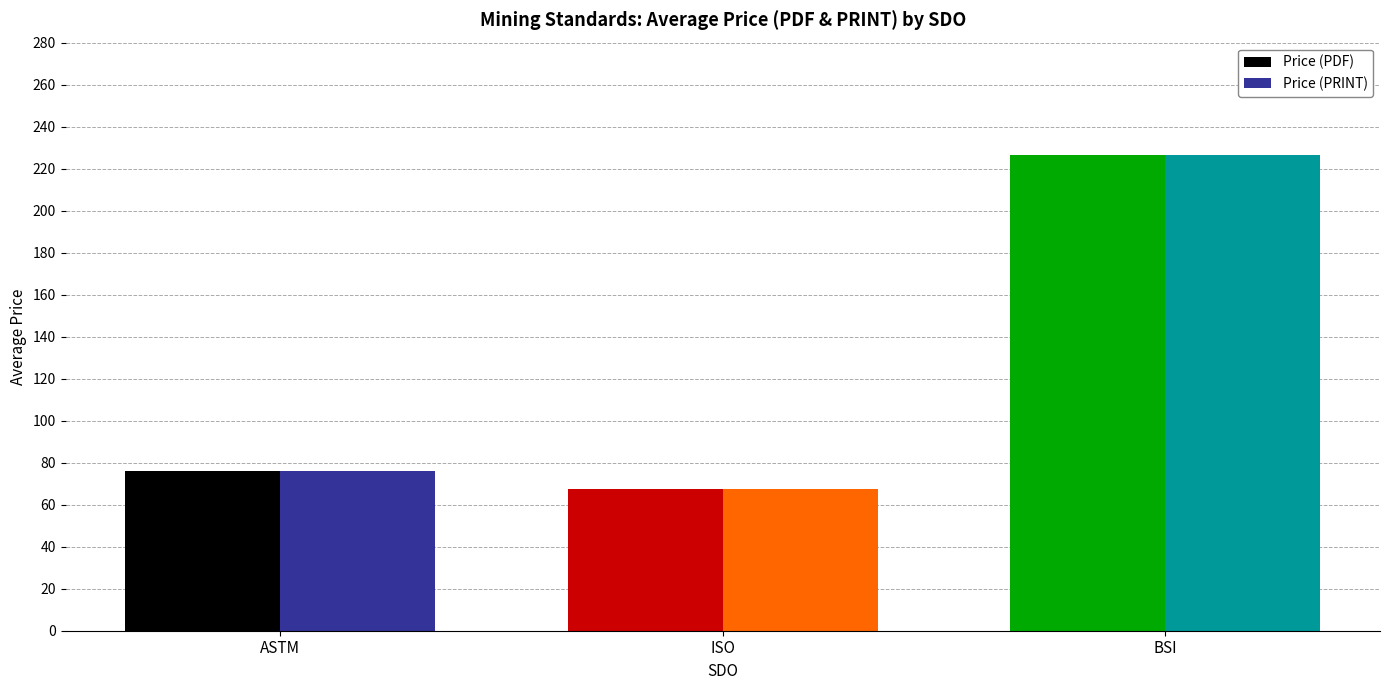

What is the total value across all series at ISO?

135.1